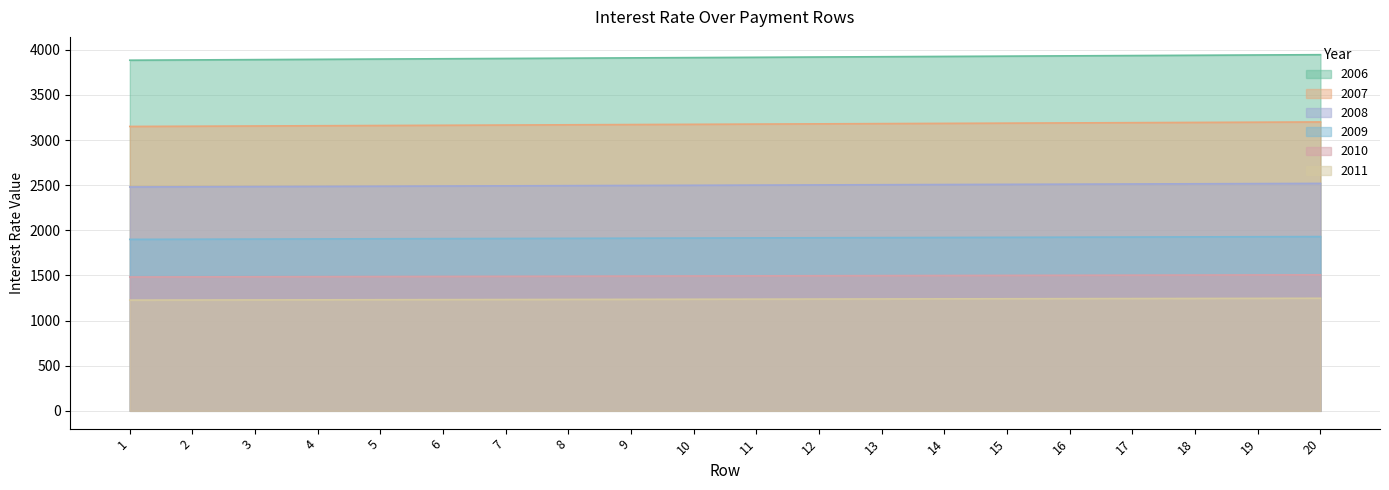

What is the value of the y2006_ene point at the 8th from the left?

2495.0